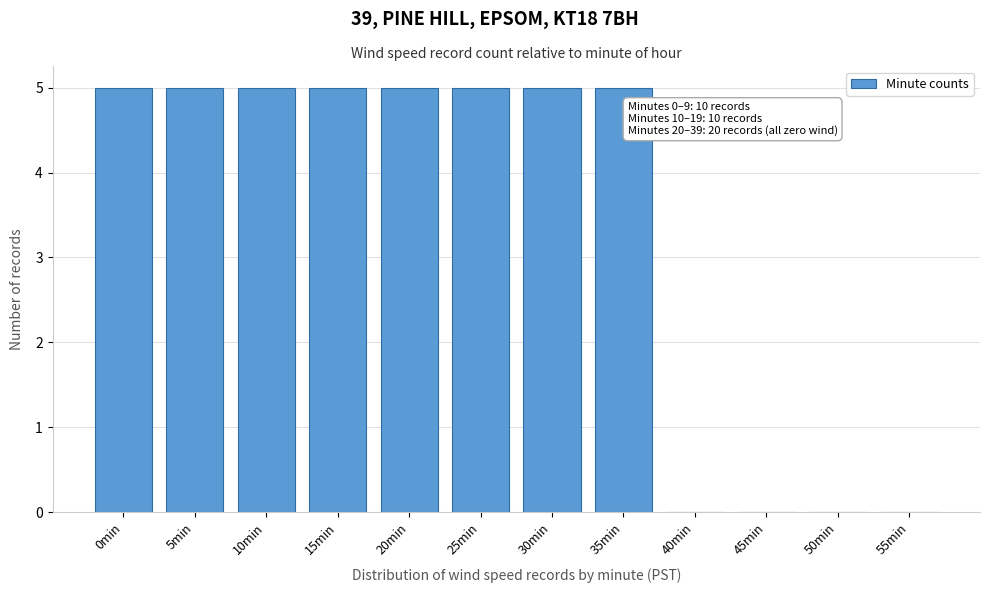

Reading left to right, transcribe all the data shown in this chart.

0min=5	5min=5	10min=5	15min=5	20min=5	25min=5	30min=5	35min=5	40min=0	45min=0	50min=0	55min=0